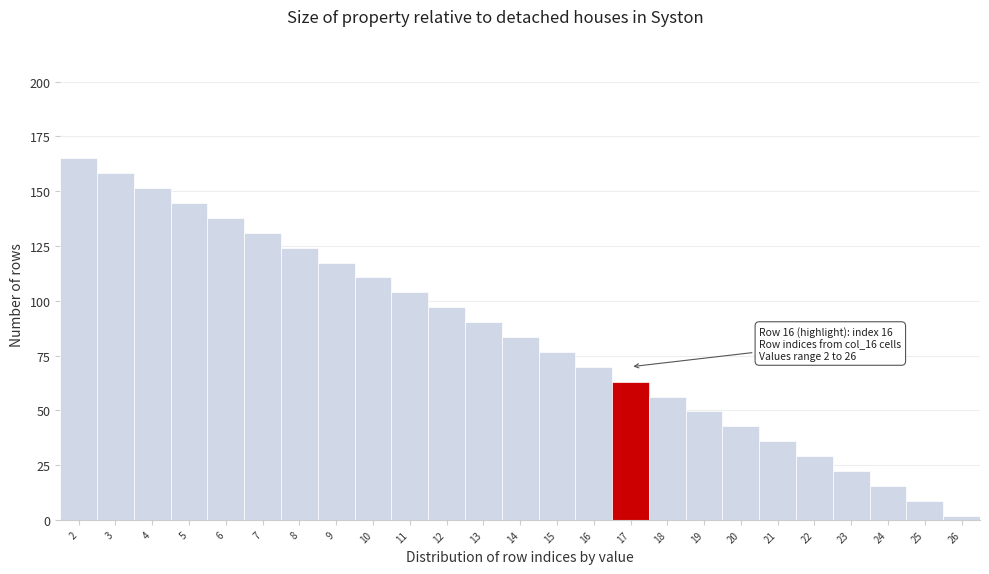

Reading left to right, list all the values displayed in this chart.

165.0	158.2	151.4	144.6	137.8	131.0	124.2	117.4	110.6	103.9	97.1	90.3	83.5	76.7	69.9	63.1	56.3	49.5	42.7	35.9	29.1	22.3	15.5	8.7	1.9